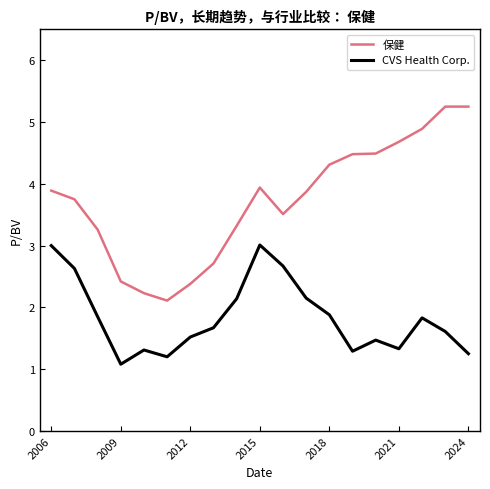

What is the minimum value shown in the chart?

1.1